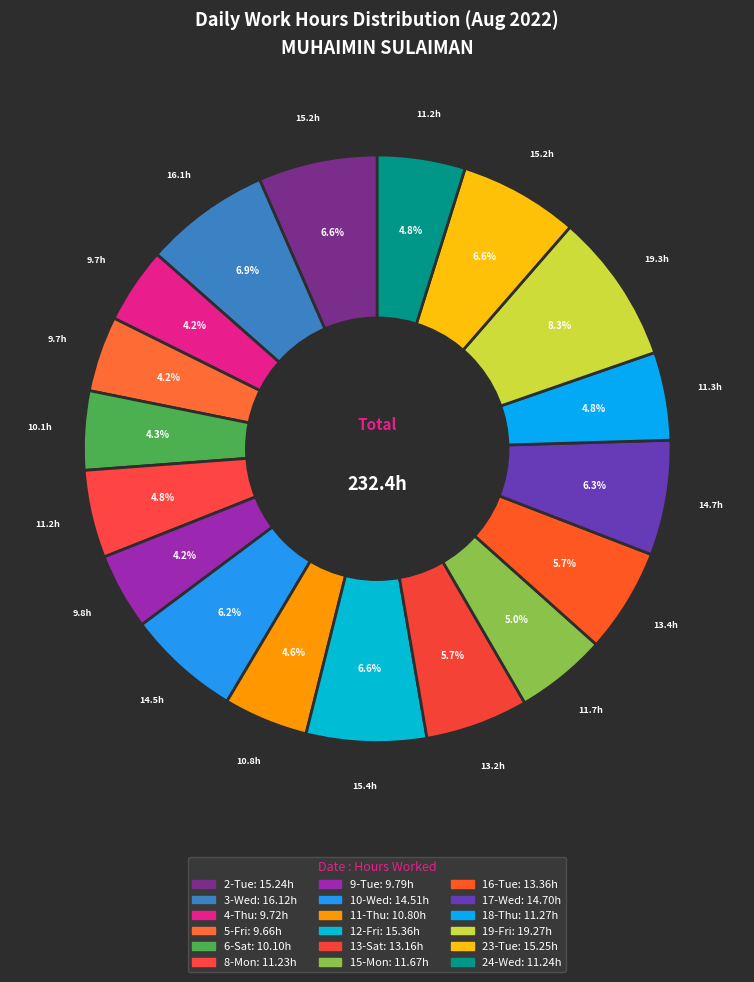

Count the number of slices in the pie.

18